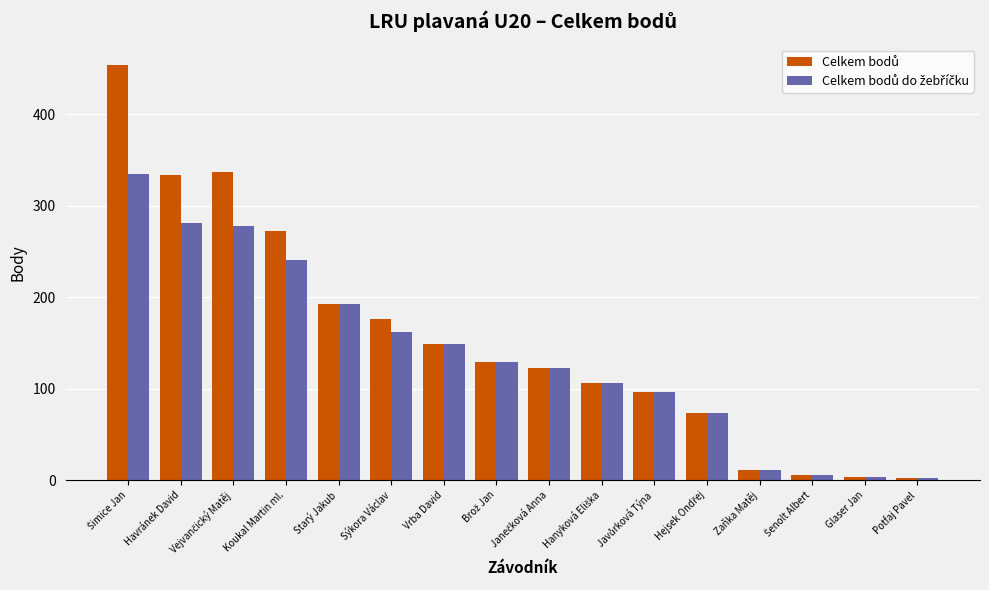

What is the maximum value shown in the chart?

454